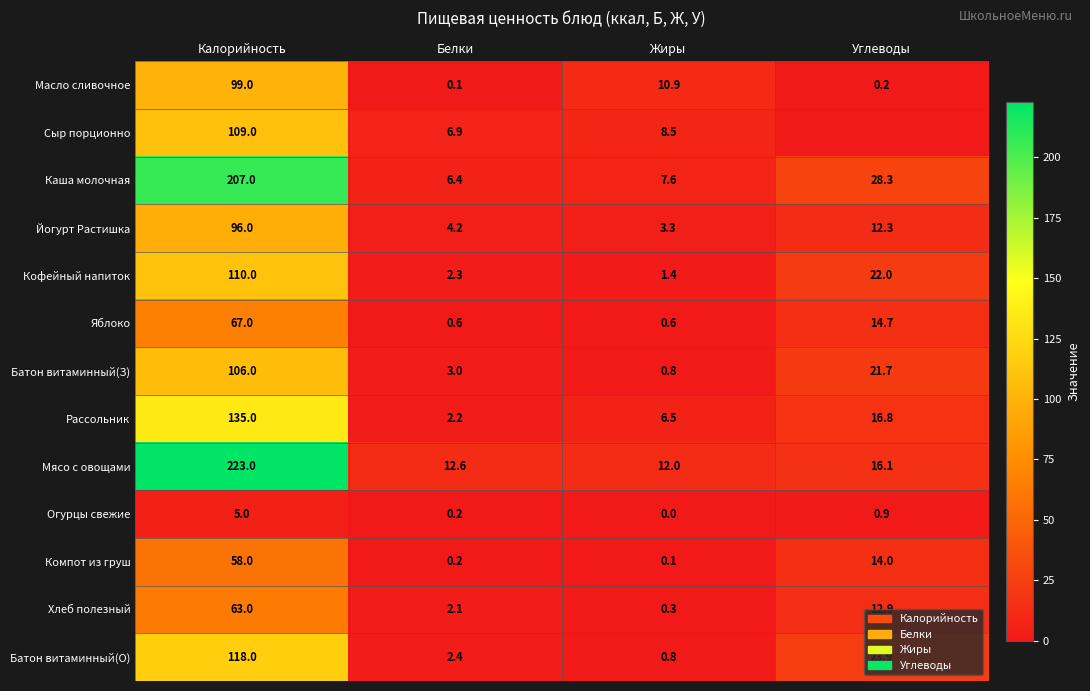

What is the sum of all Батон витаминный(З) values?

131.5